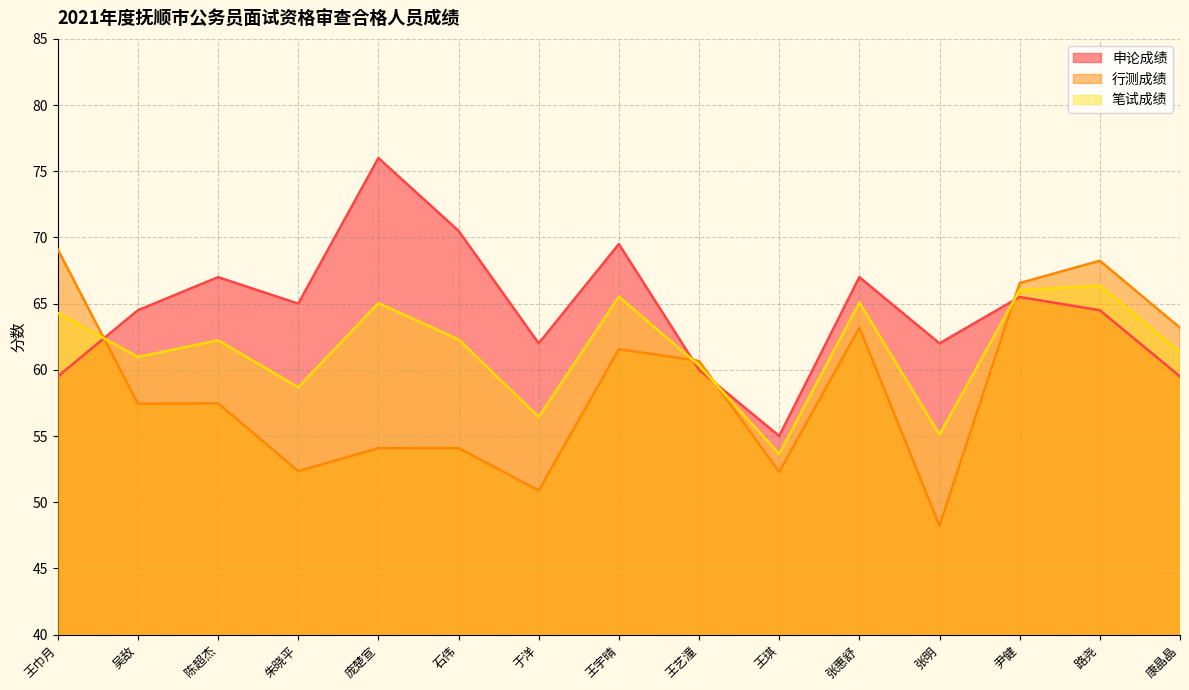

Does the chart have visible grid lines?

Yes